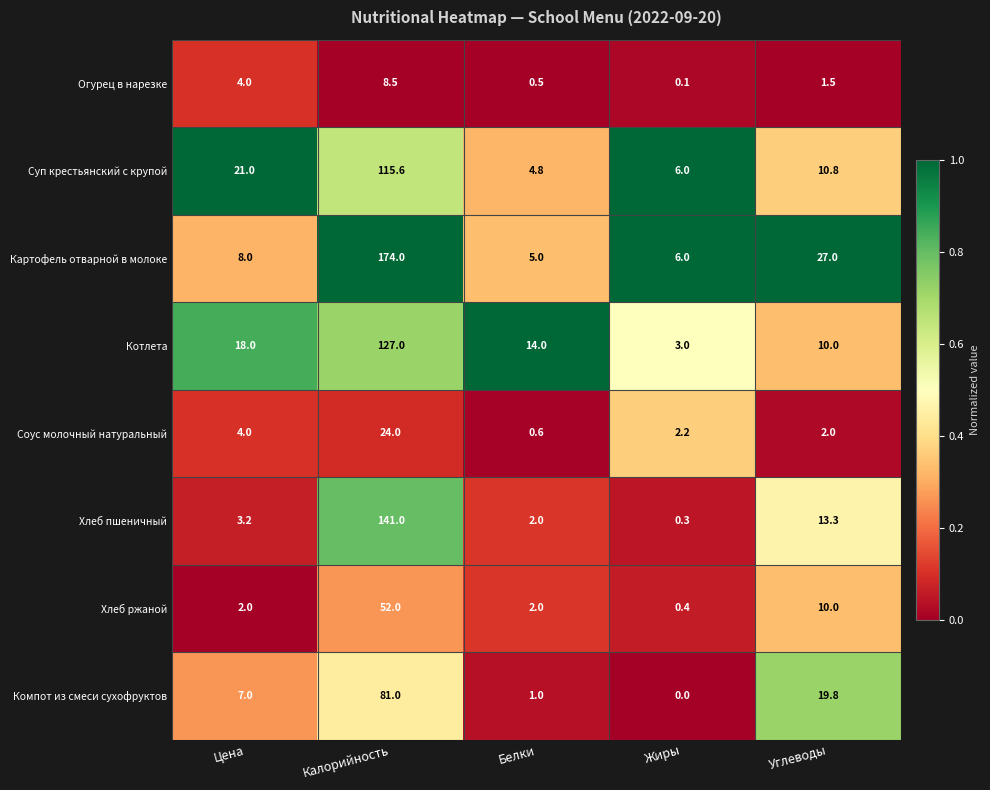

What is the approximate value of Суп крестьянский с крупой at Белки?

4.8